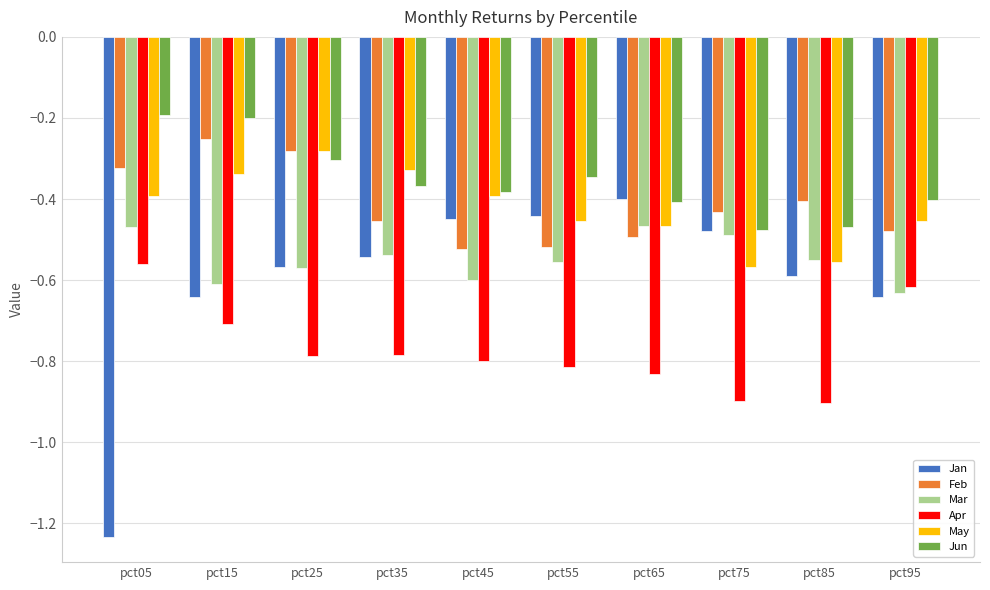

What is the difference between the maximum and second lowest values in the Apr series?

0.3